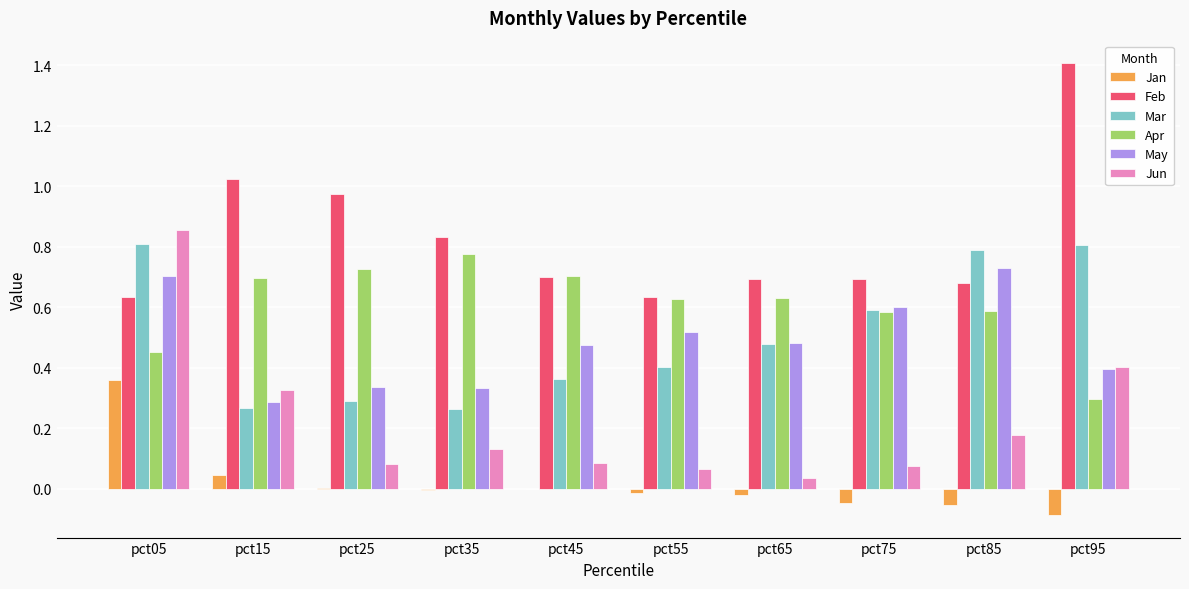

The May series shows 0.8 at pct45. True or false?

False